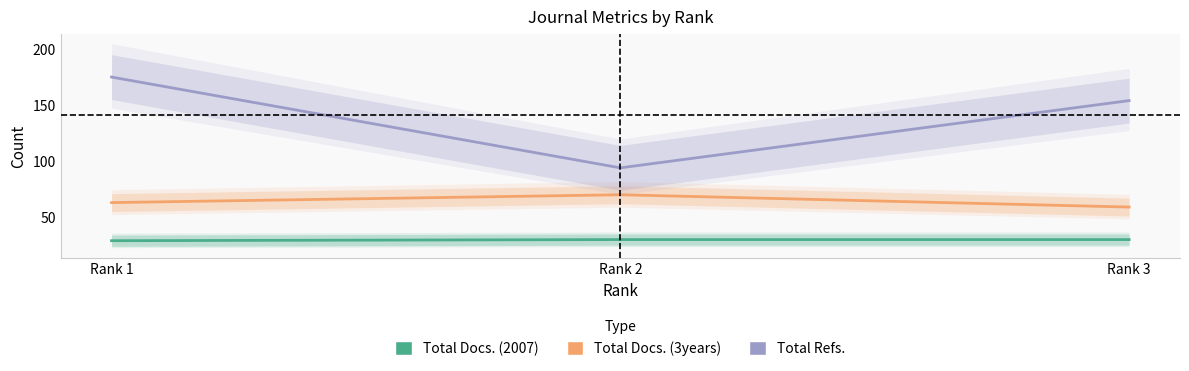

At how many categories does at least one series exceed 84?

3